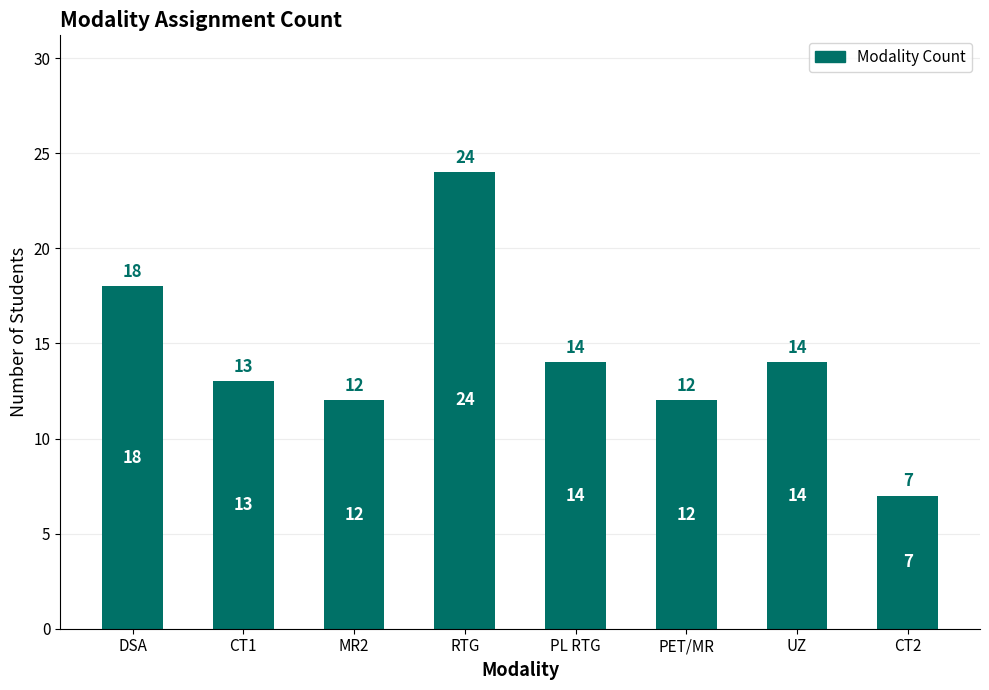

Reading left to right, what are all the values shown in this chart?

DSA=18	CT1=13	MR2=12	RTG=24	PL RTG=14	PET/MR=12	UZ=14	CT2=7